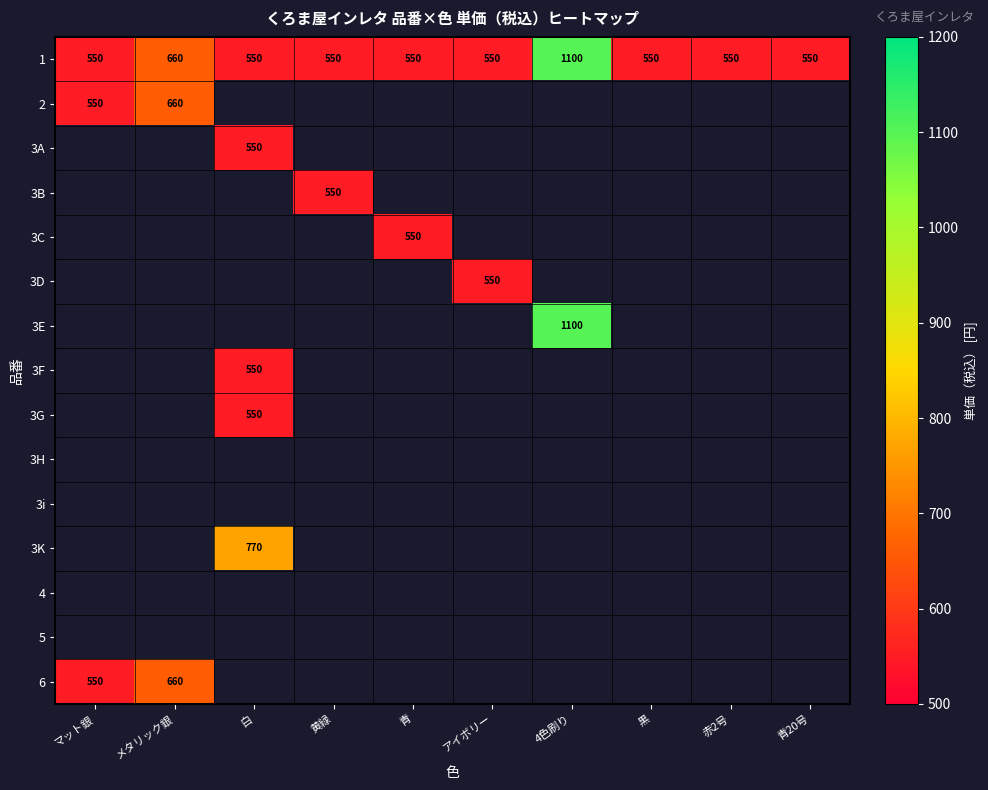

What is the sum of all 1 values?

6160